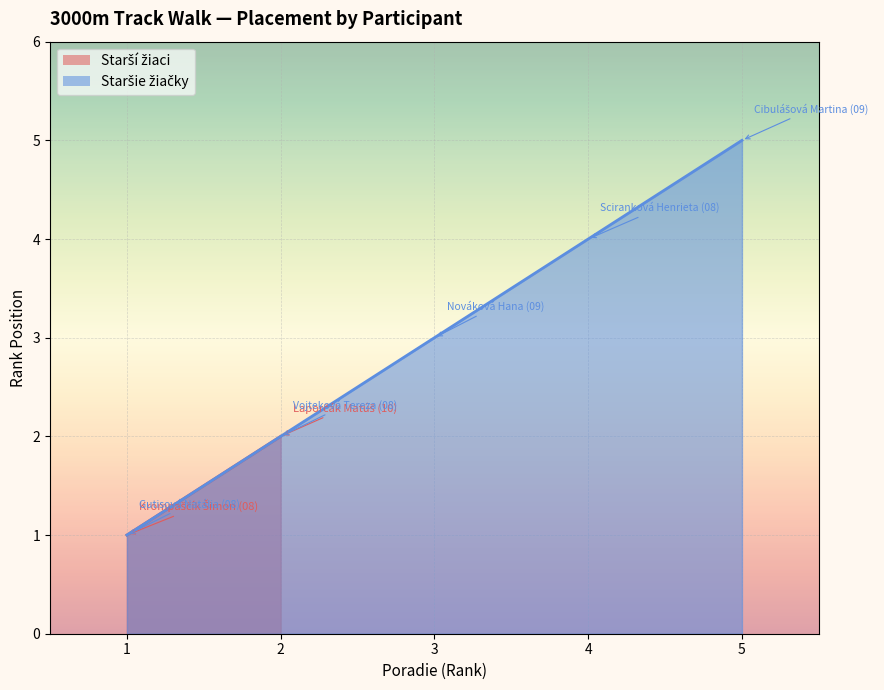

Between 4 and 3, which is larger?

4